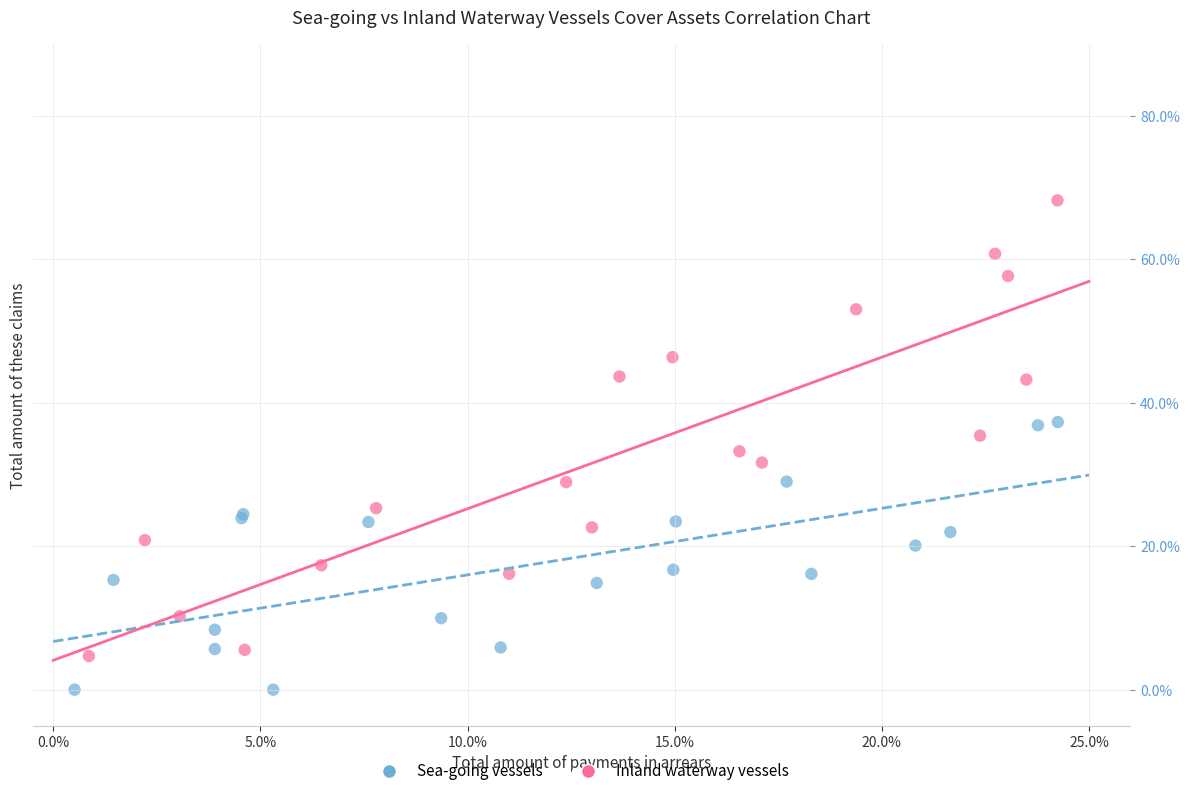

What are all the series names shown in the legend?

Sea-going vessels, Inland waterway vessels